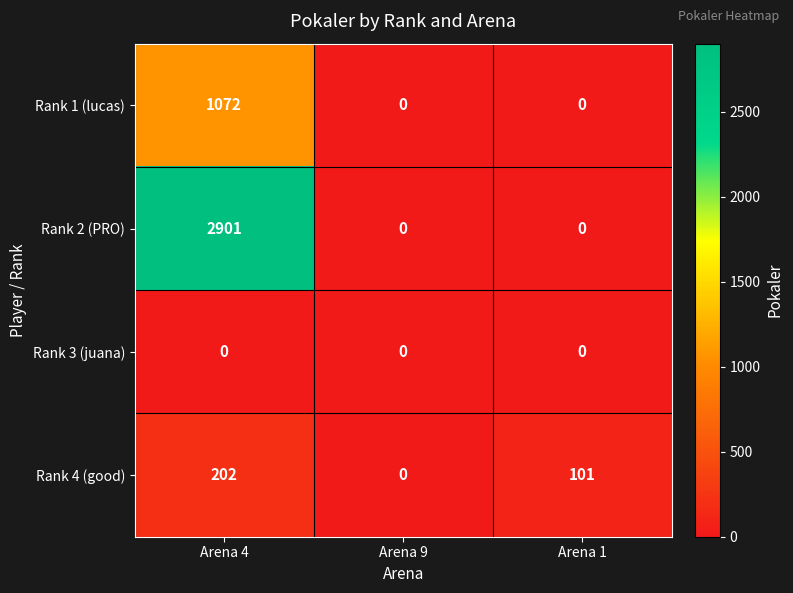

List the series in order of their peak value, highest first.

Rank 2 (PRO), Rank 1 (lucas), Rank 4 (good), Rank 3 (juana)